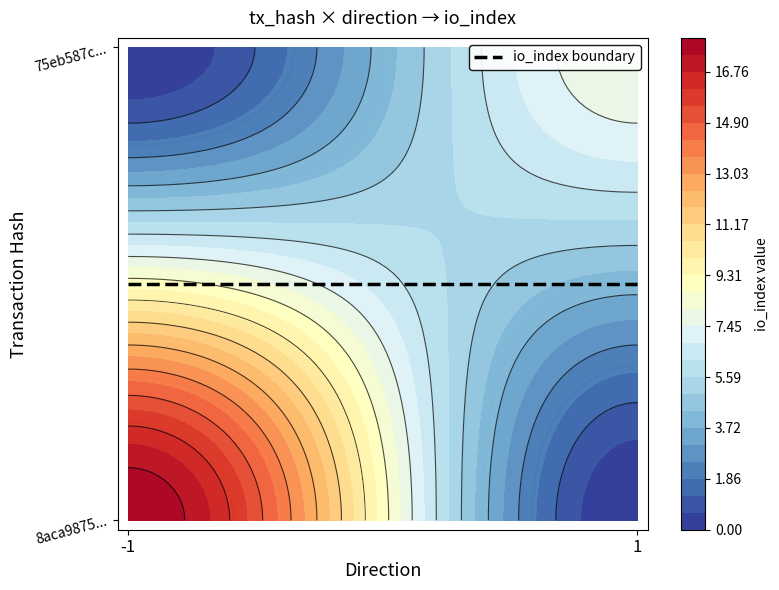

What is the difference between the maximum and minimum values in the 8aca9875b0a234423b5aec5102118be235711dd series?

19